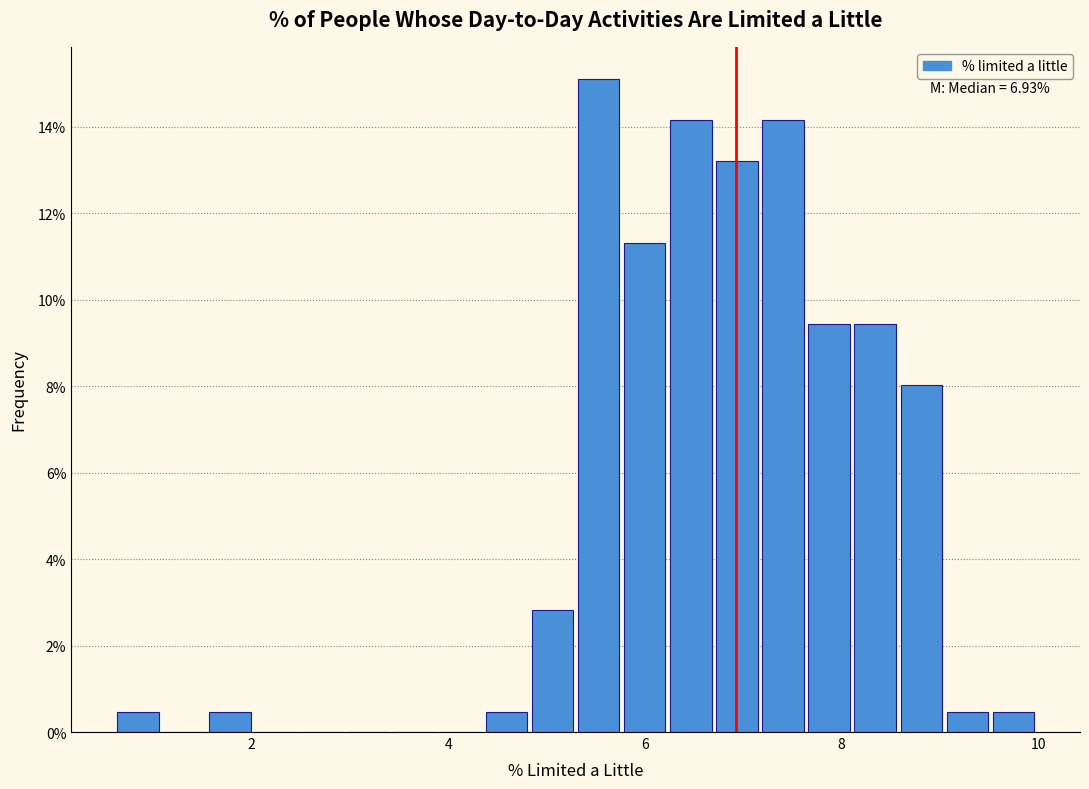

Read against the x-axis, roughly where is the centre of the tallest bar?

5.6